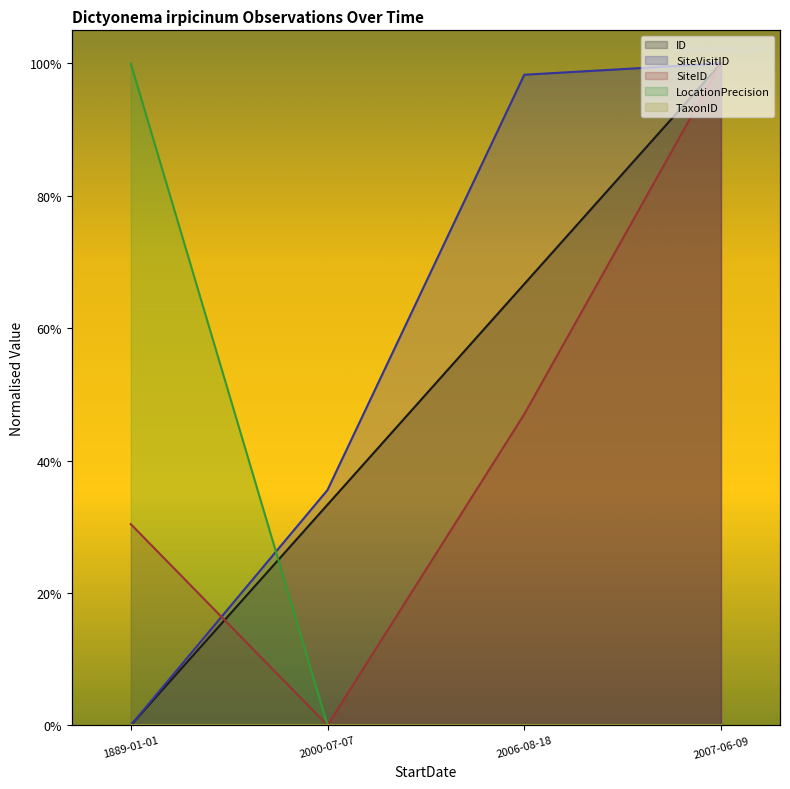

True or false: LocationPrecision has a value of 0.0 at 2007-06-09.

True